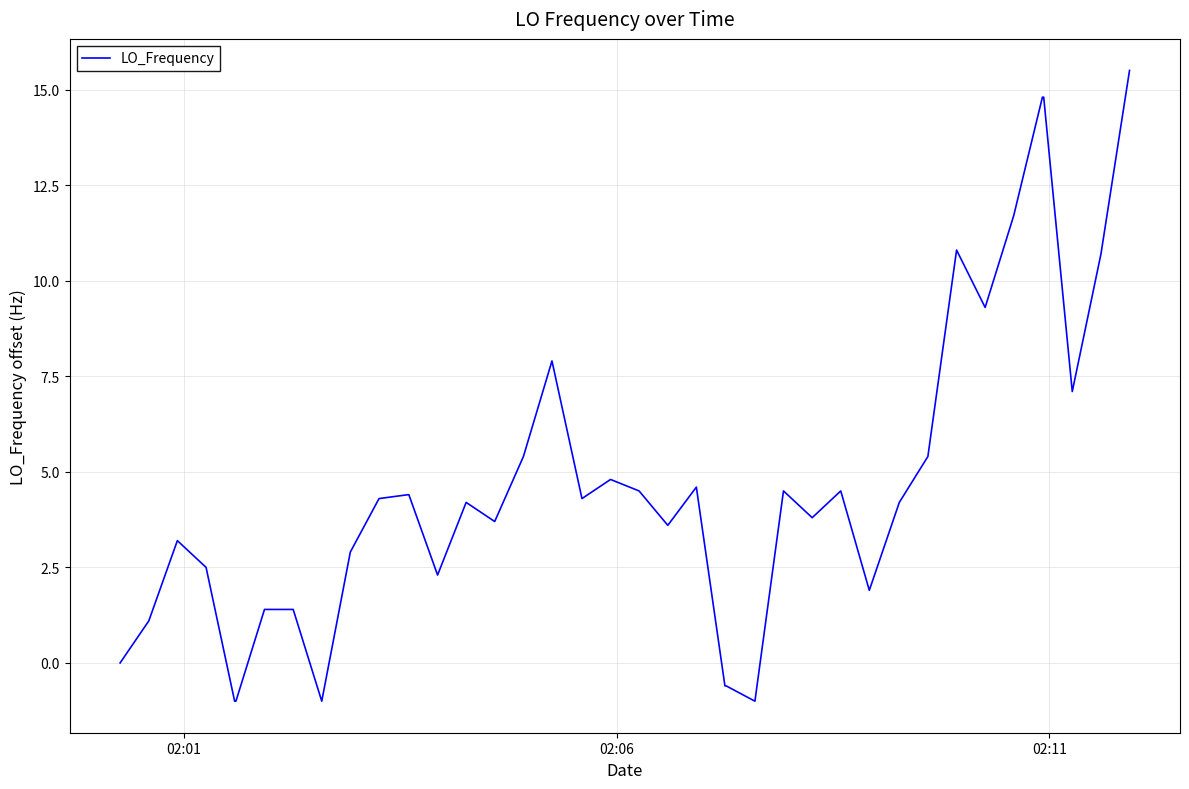

What is the difference between the maximum and minimum values?

16.5